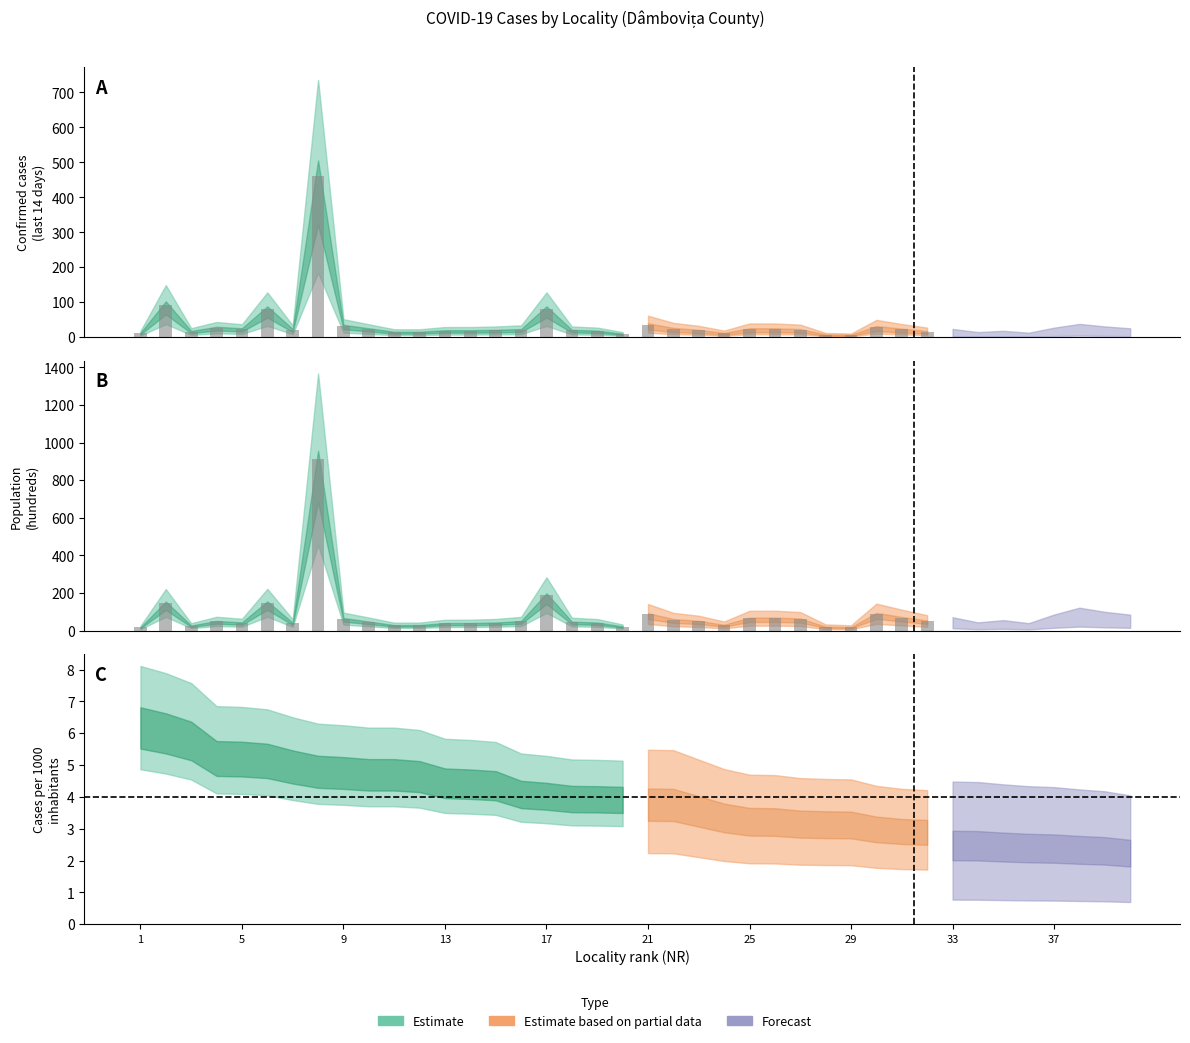

What is the maximum value for CAZURI LA 1000 DE LOCUITORI?

6.5